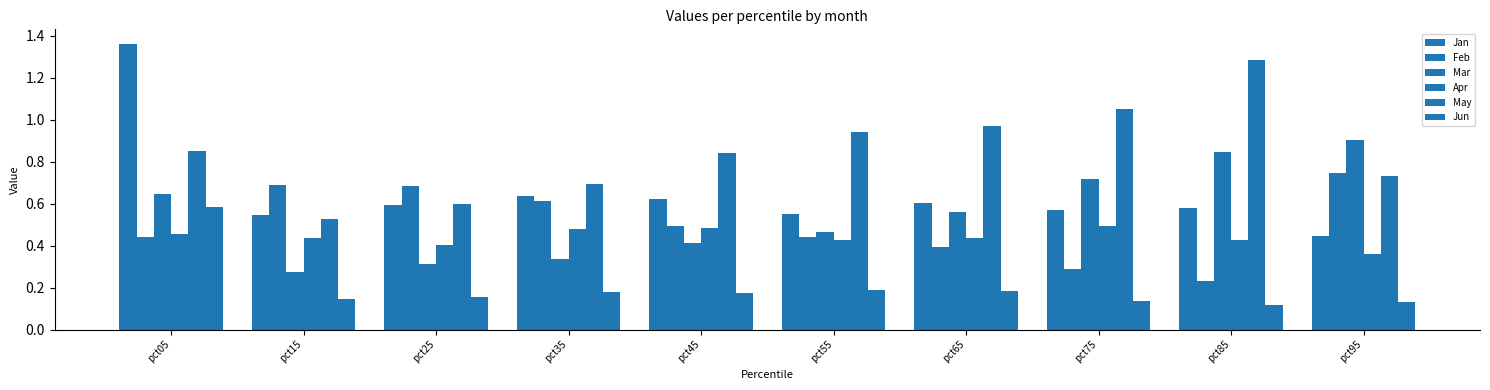

What is the difference between the second highest and minimum values in the May series?

0.5